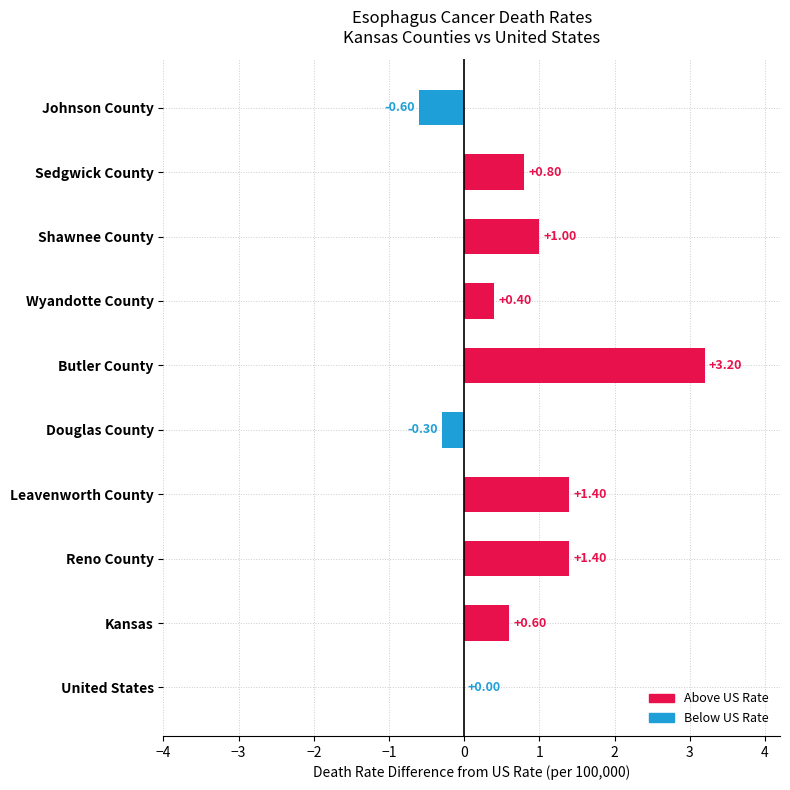

Where is the data nearest to the value 1?

Shawnee County